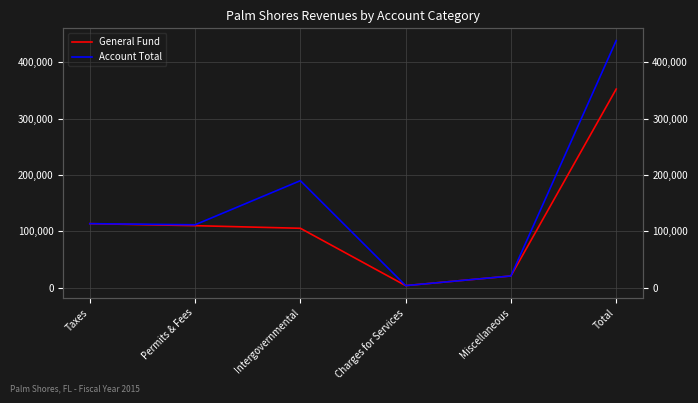

How many data points in General Fund are less than 109855?

3